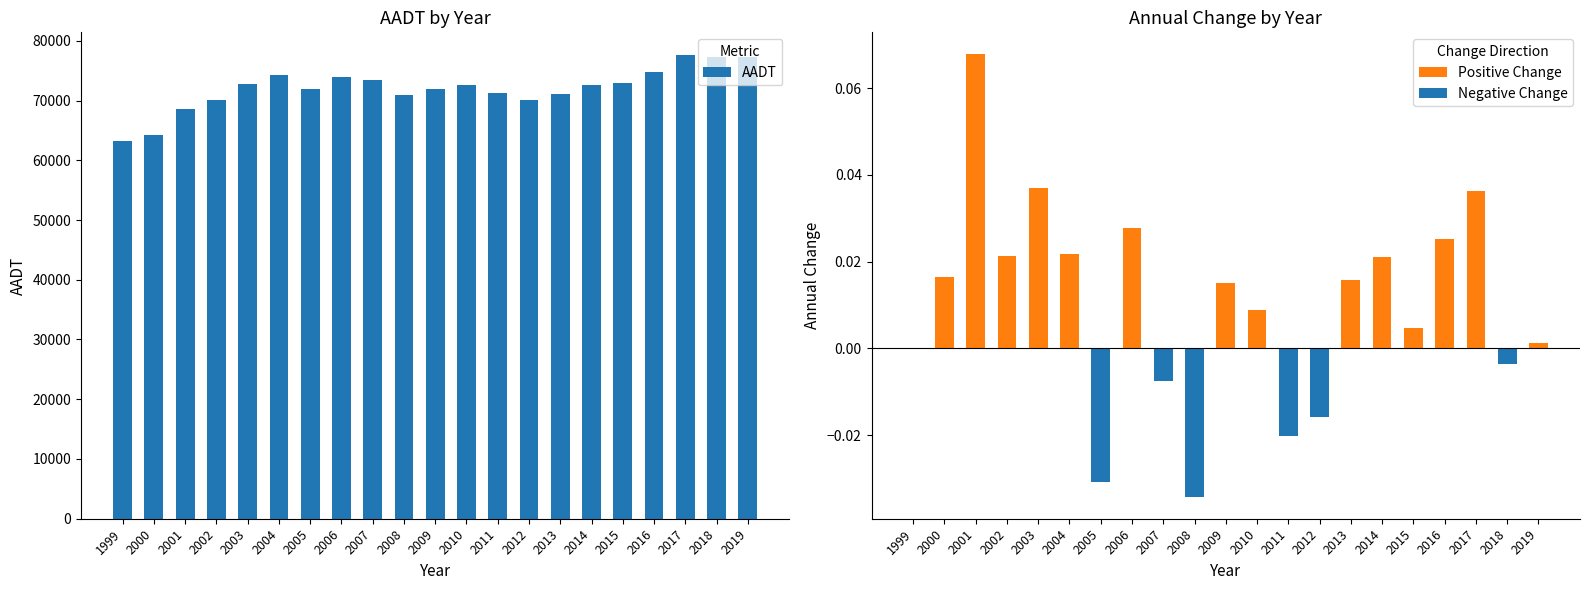

Rank the series at 2006 from highest to lowest value.

AADT, Positive Change, Negative Change